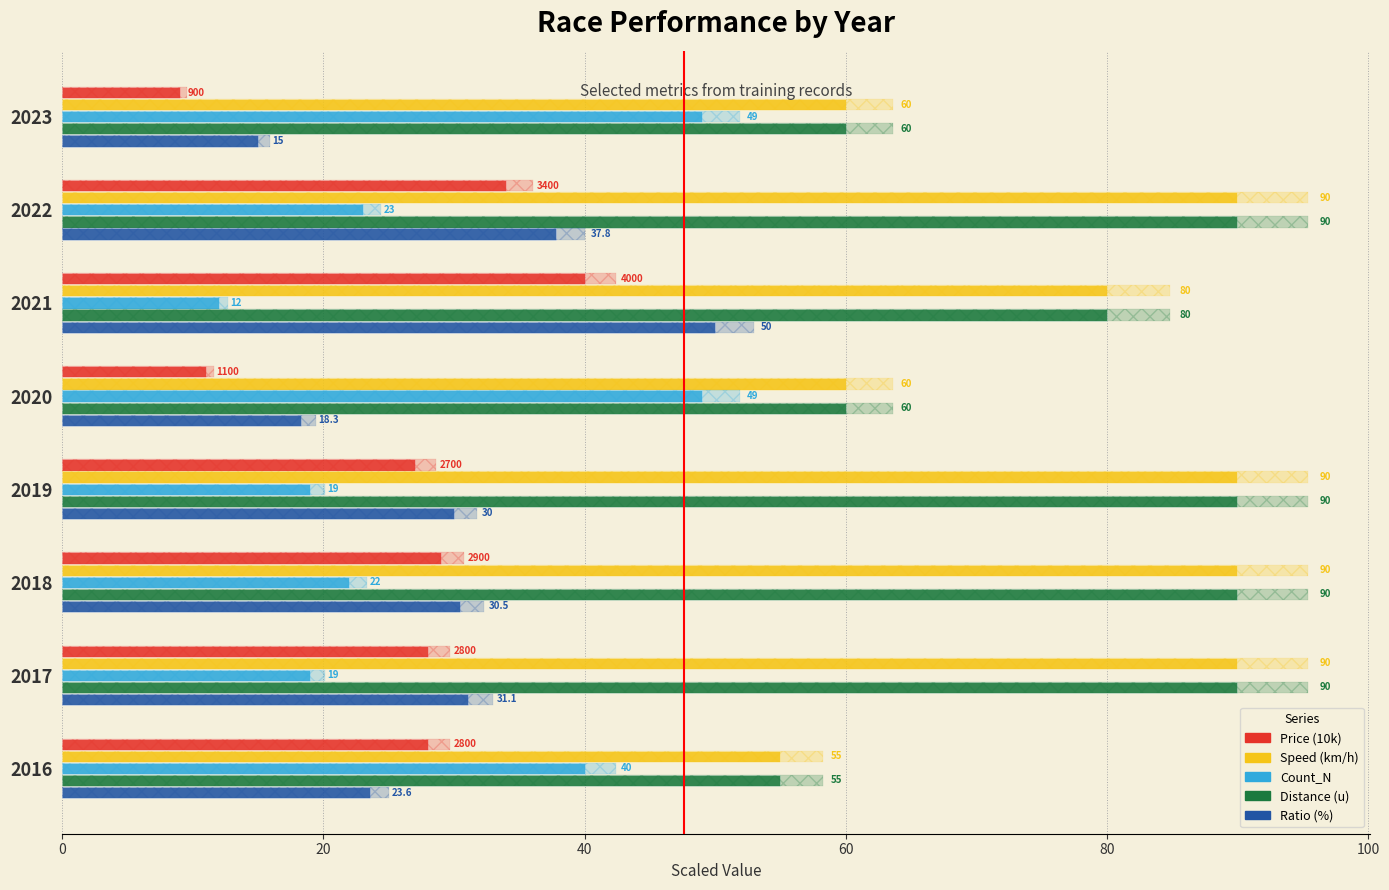

What are all the series names shown in the legend?

Price (10k), Speed (km/h), Count_N, Distance (u), Ratio (%)